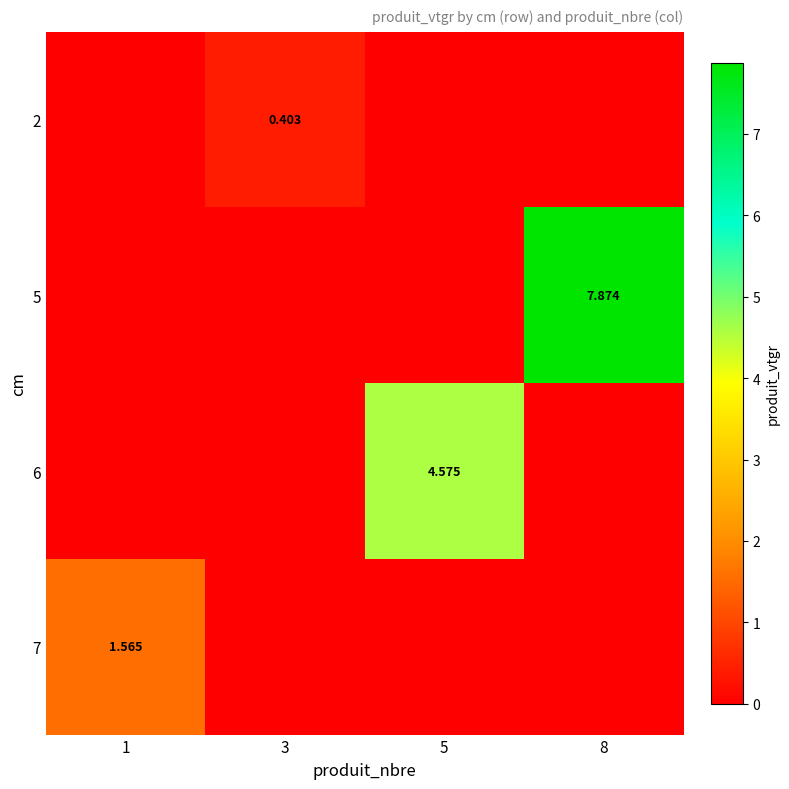

Rank the categories by 5 value from highest to lowest.

8, 1, 3, 5